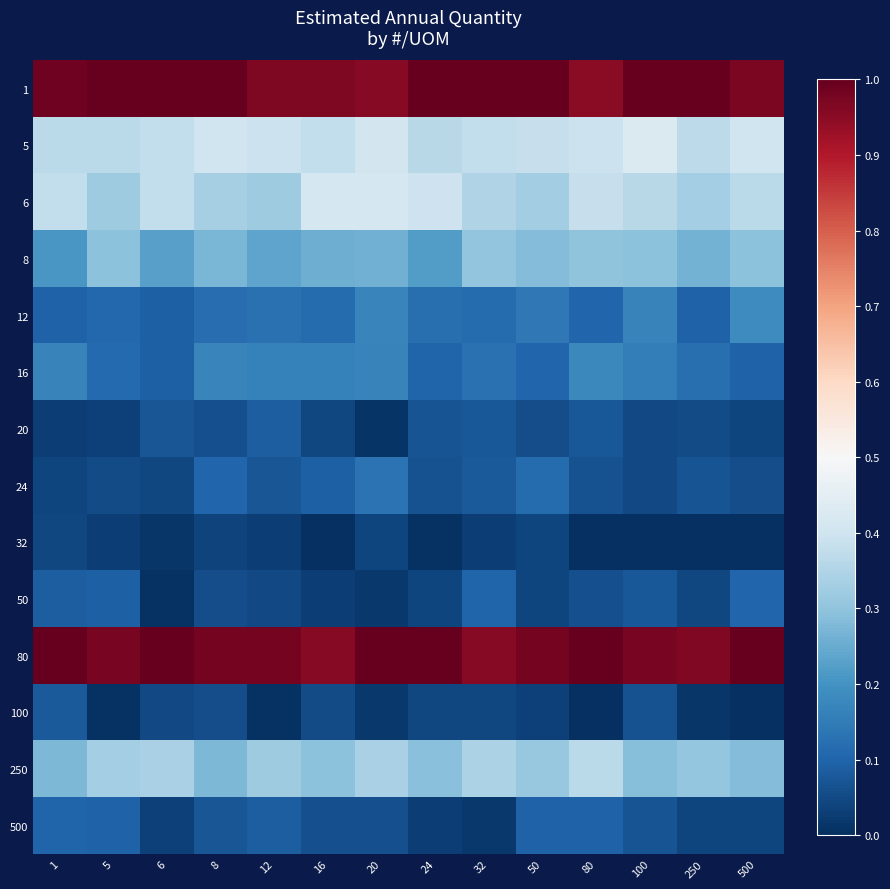

Rank the series at 500 from lowest to highest value.

32, 100, 20, 500, 24, 16, 50, 12, 250, 8, 6, 5, 1, 80